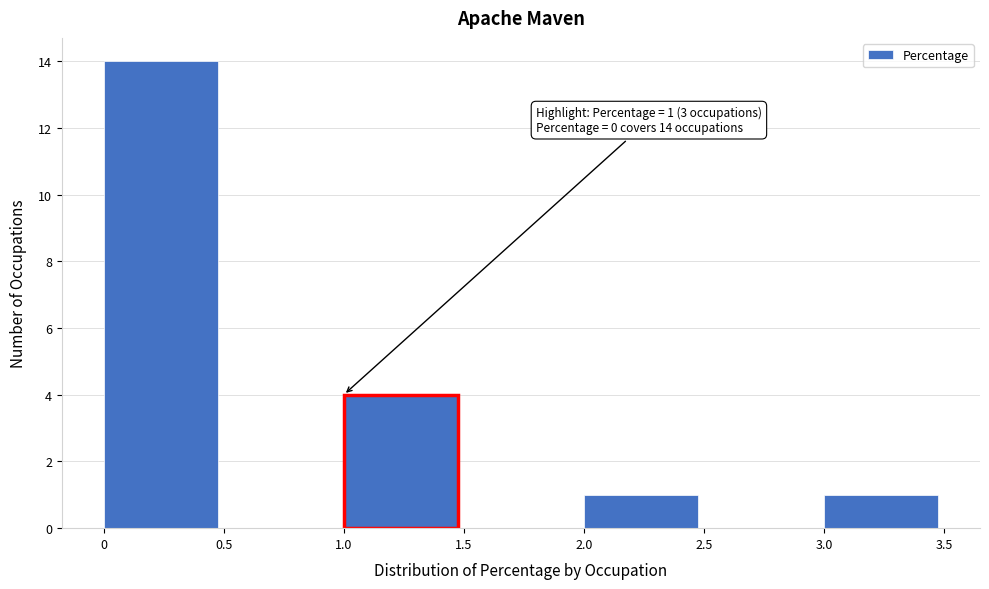

Which range on the x-axis has the tallest bar?

0 to 0.5